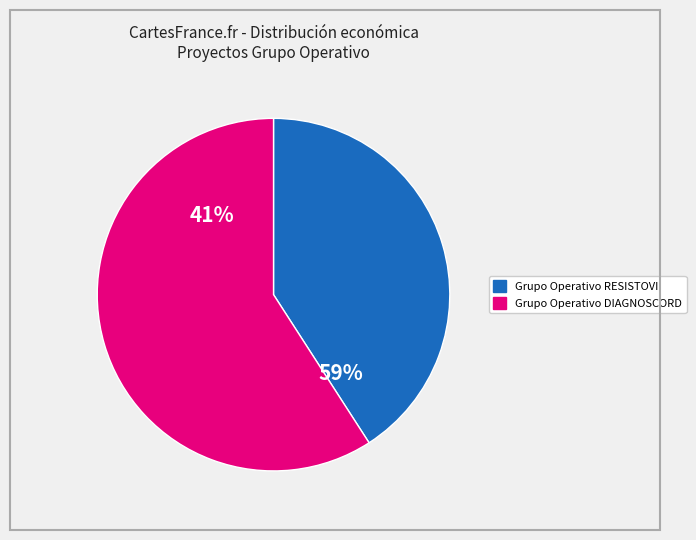

Rank the categories by value from highest to lowest.

Grupo Operativo DIAGNOSCORD, Grupo Operativo RESISTOVI